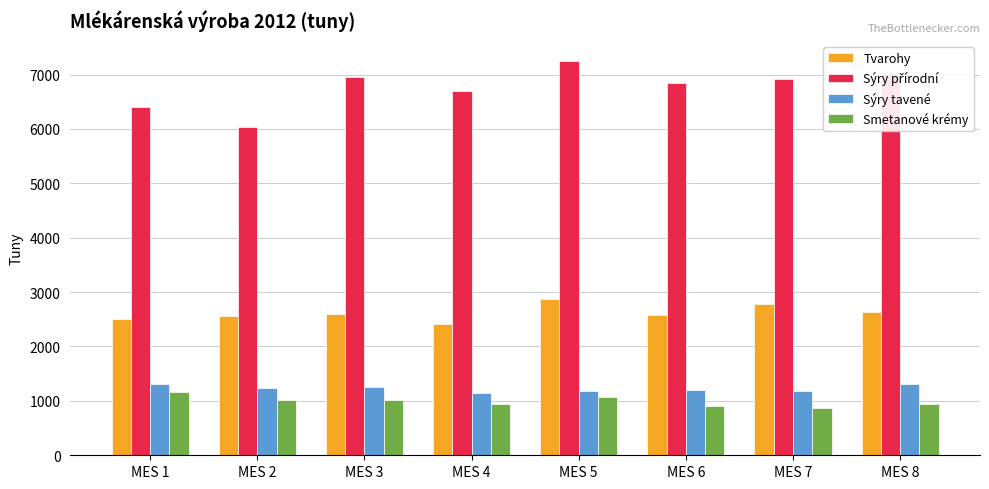

Does the chart contain any negative values?

No